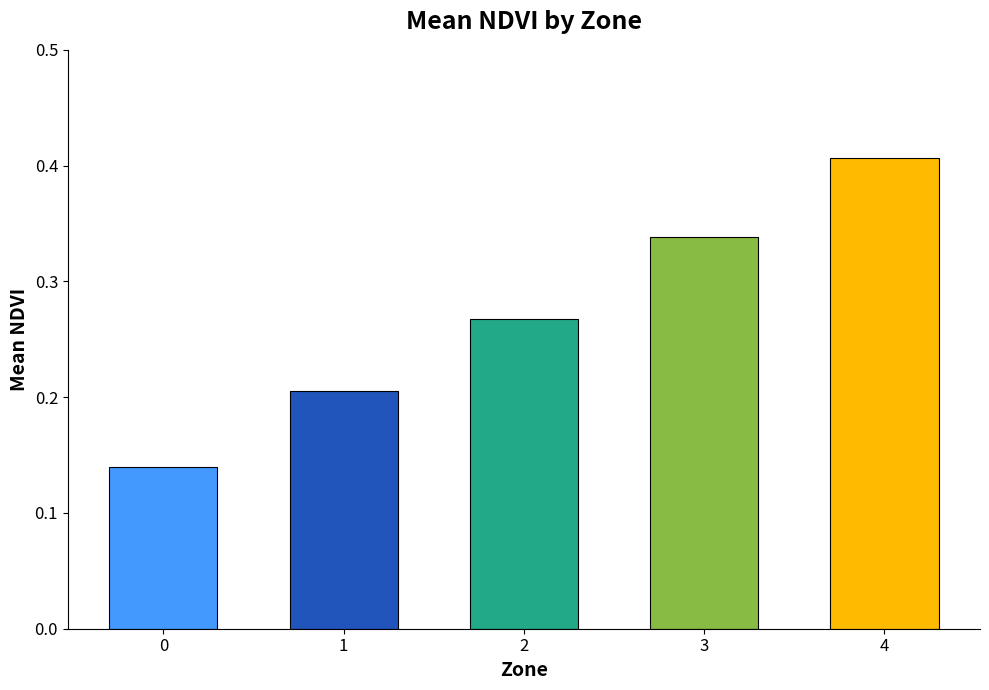

How many bars are there in total?

5